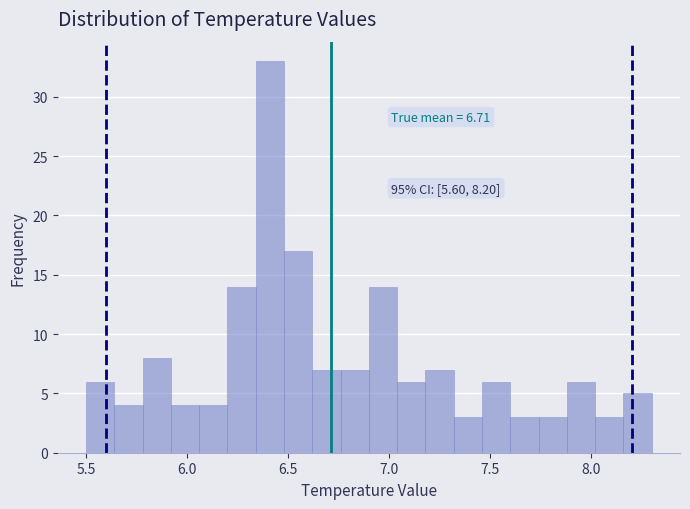

Around what value on the x-axis is the tallest bar? Give the approximate position of its centre, as read against the axis.

6.40